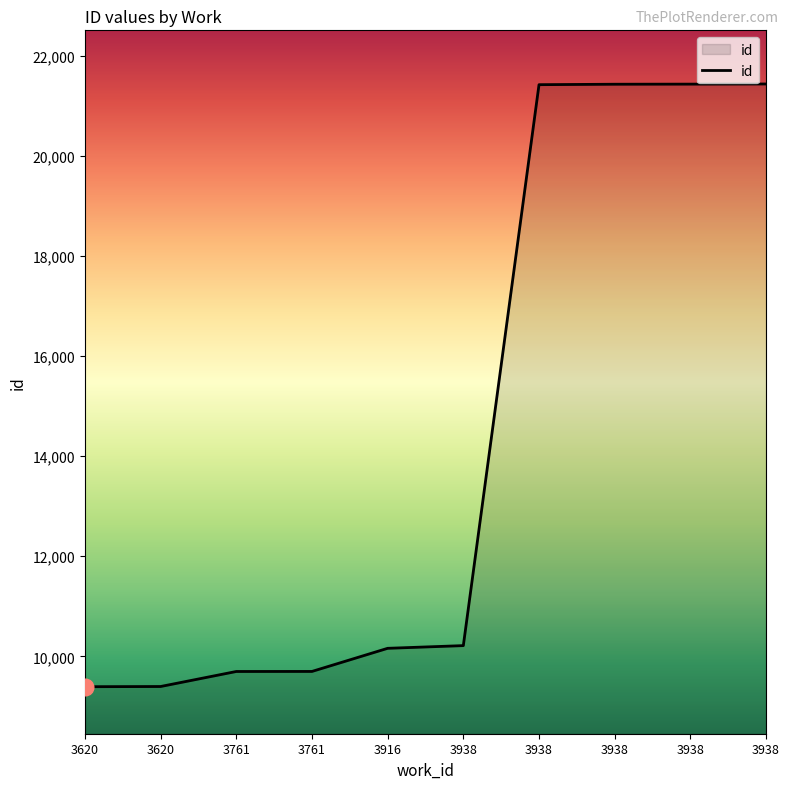

What is the difference between the values at 3938 and 3916?

11272